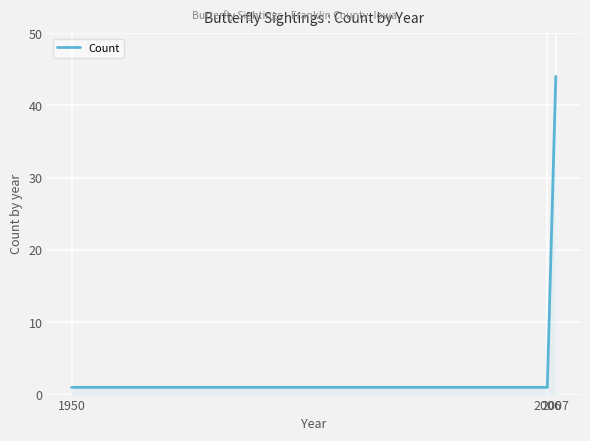

What is the greatest value displayed?

44